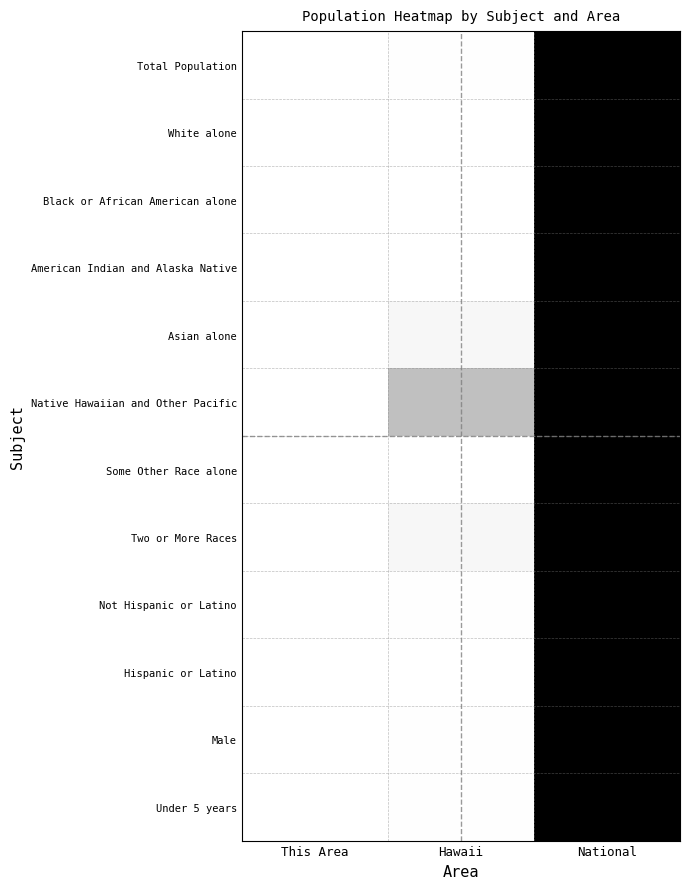

Reading left to right, list all the values displayed in this chart.

Total Population: This Area=0.0	Hawaii=0.0	National=1.0
White alone: This Area=0.0	Hawaii=0.0	National=1.0
Black or African American alone: This Area=0.0	Hawaii=0.0	National=1.0
American Indian and Alaska Native: This Area=0.0	Hawaii=0.0	National=1.0
Asian alone: This Area=0.0	Hawaii=0.0	National=1.0
Native Hawaiian and Other Pacific: This Area=0.0	Hawaii=0.2	National=1.0
Some Other Race alone: This Area=0.0	Hawaii=0.0	National=1.0
Two or More Races: This Area=0.0	Hawaii=0.0	National=1.0
Not Hispanic or Latino: This Area=0.0	Hawaii=0.0	National=1.0
Hispanic or Latino: This Area=0.0	Hawaii=0.0	National=1.0
Male: This Area=0.0	Hawaii=0.0	National=1.0
Under 5 years: This Area=0.0	Hawaii=0.0	National=1.0